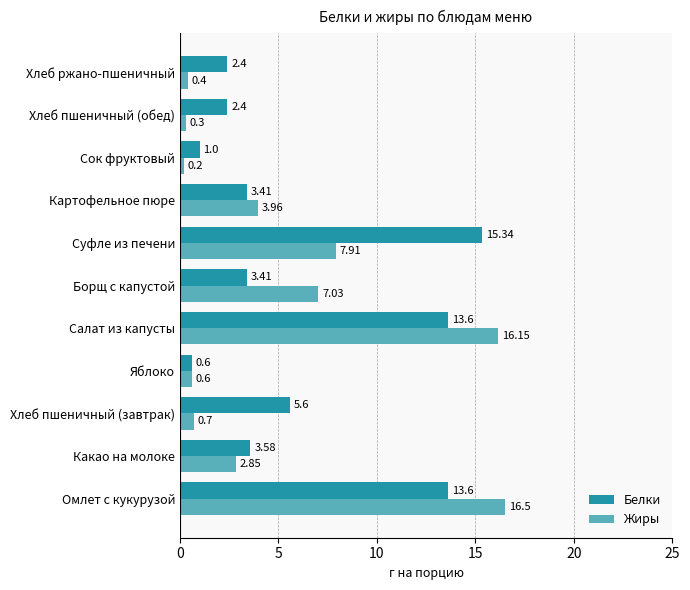

How many series are shown in this chart?

2